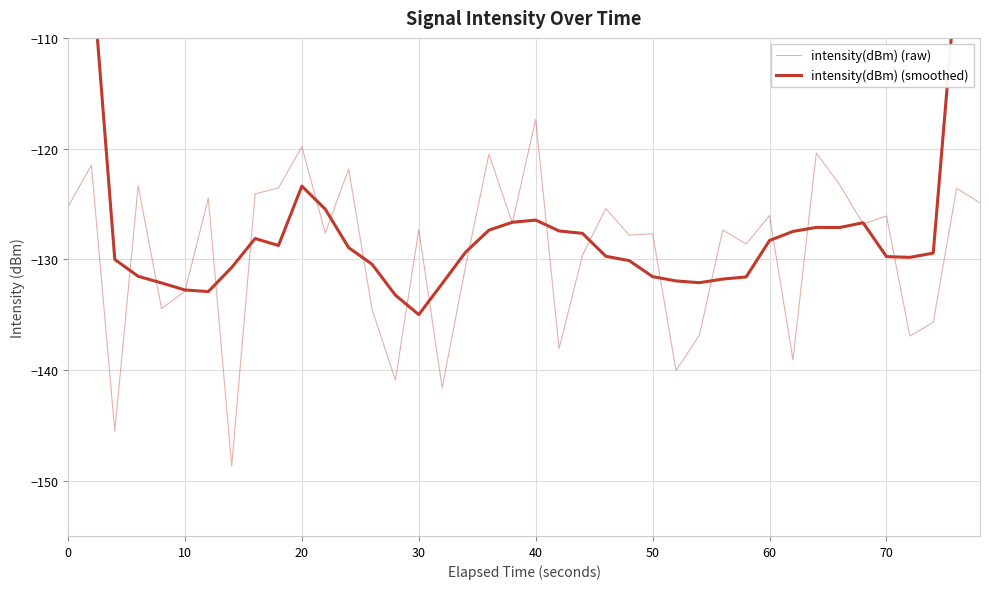

What is the difference between the maximum and minimum values in the intensity(dBm) (smoothed) series?

58.2